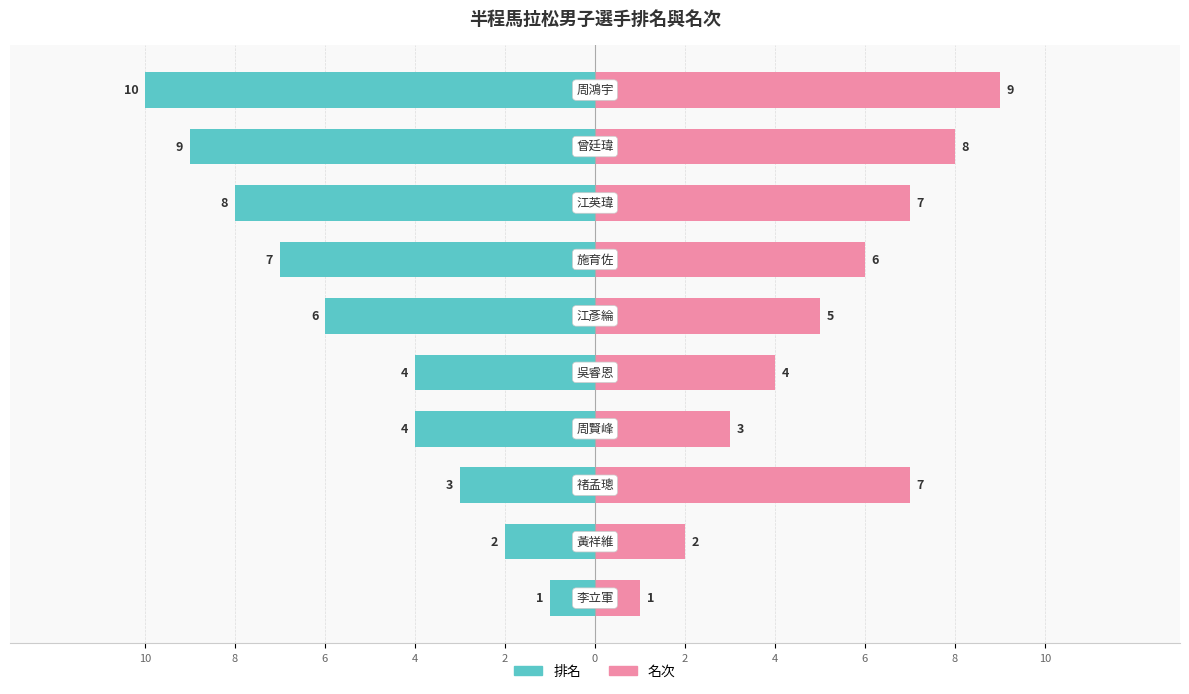

Rank the series at 4 from highest to lowest value.

名次, 排名